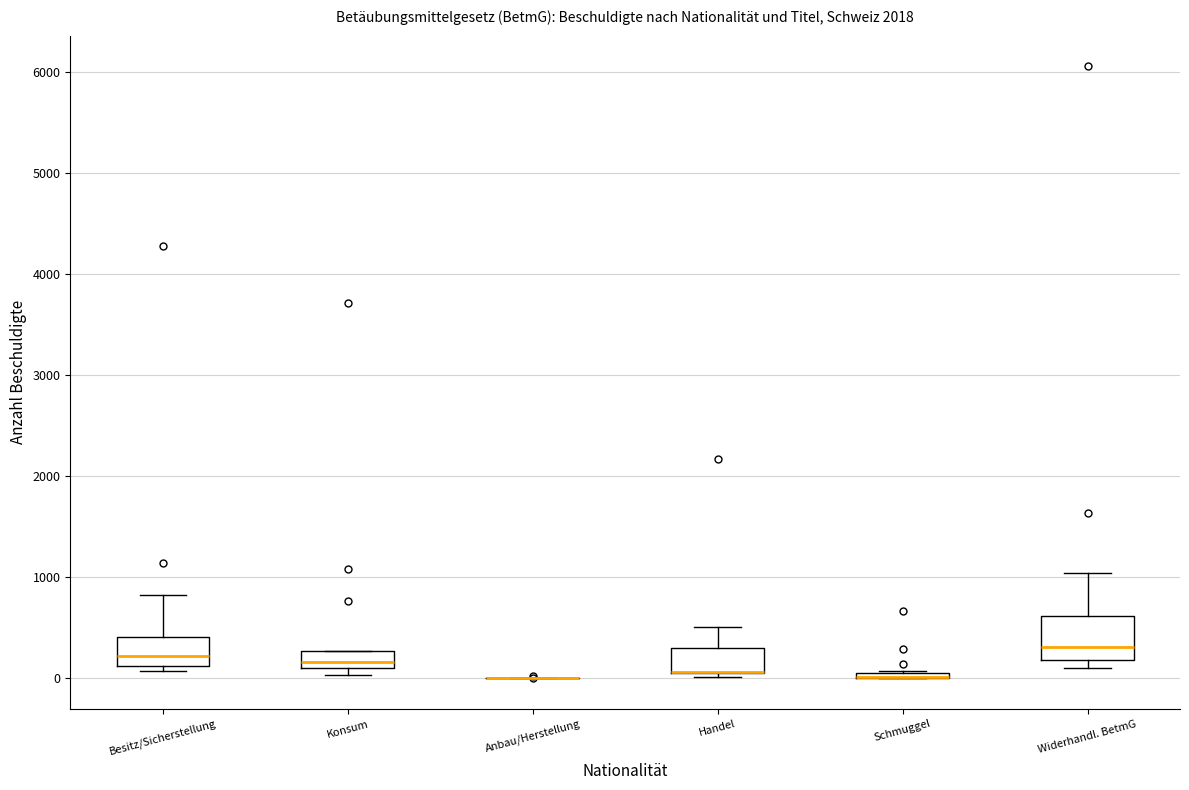

Where is the upper edge of the box for Schmuggel on the y-axis? The values are not printed on the chart, so give them approximately, as read against the axis.

100